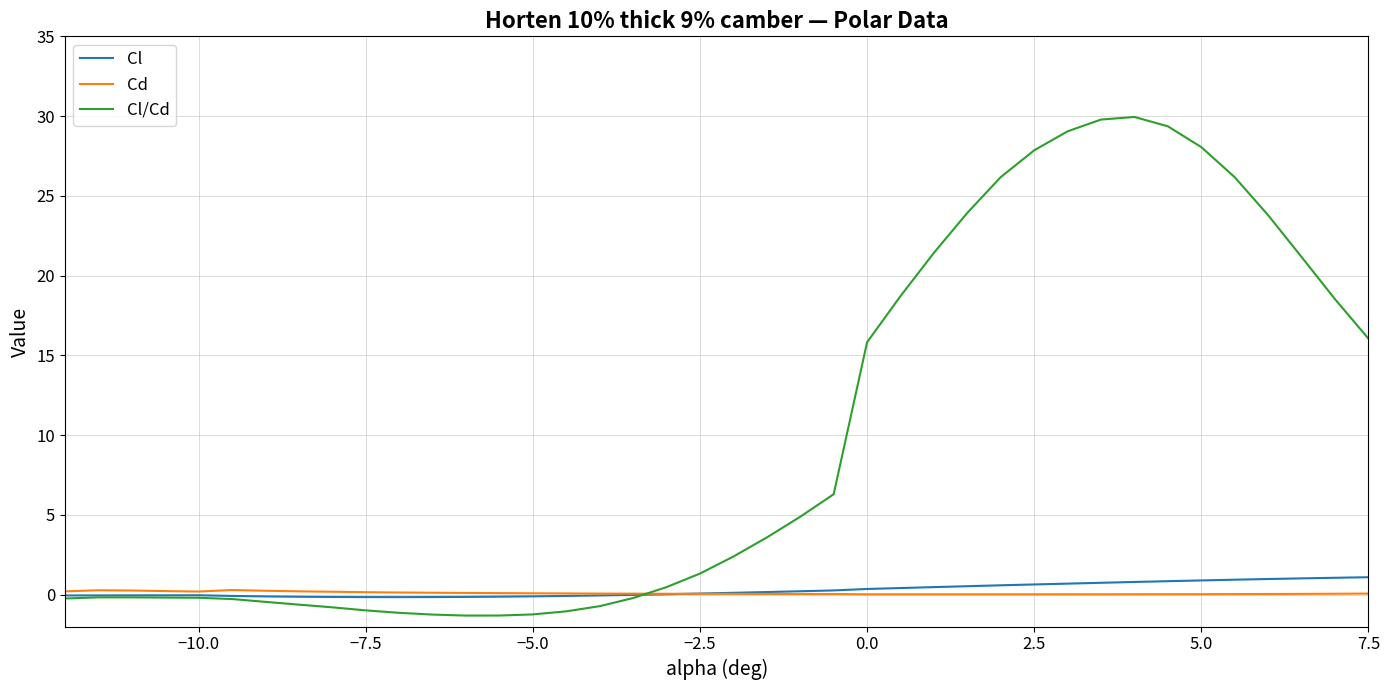

Which series has the largest total across all categories?

Cl/Cd